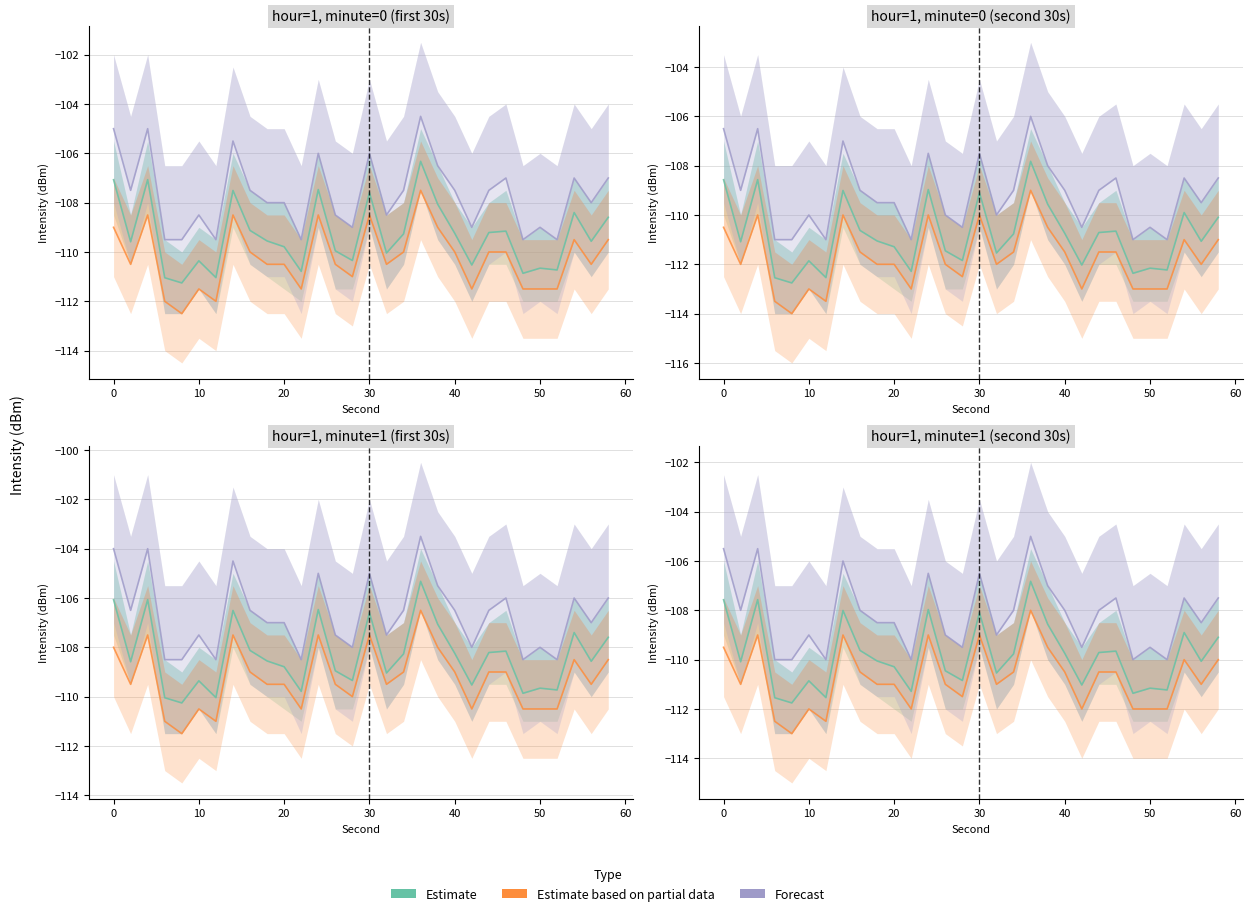

What is the average value of the Estimate series?

-109.8